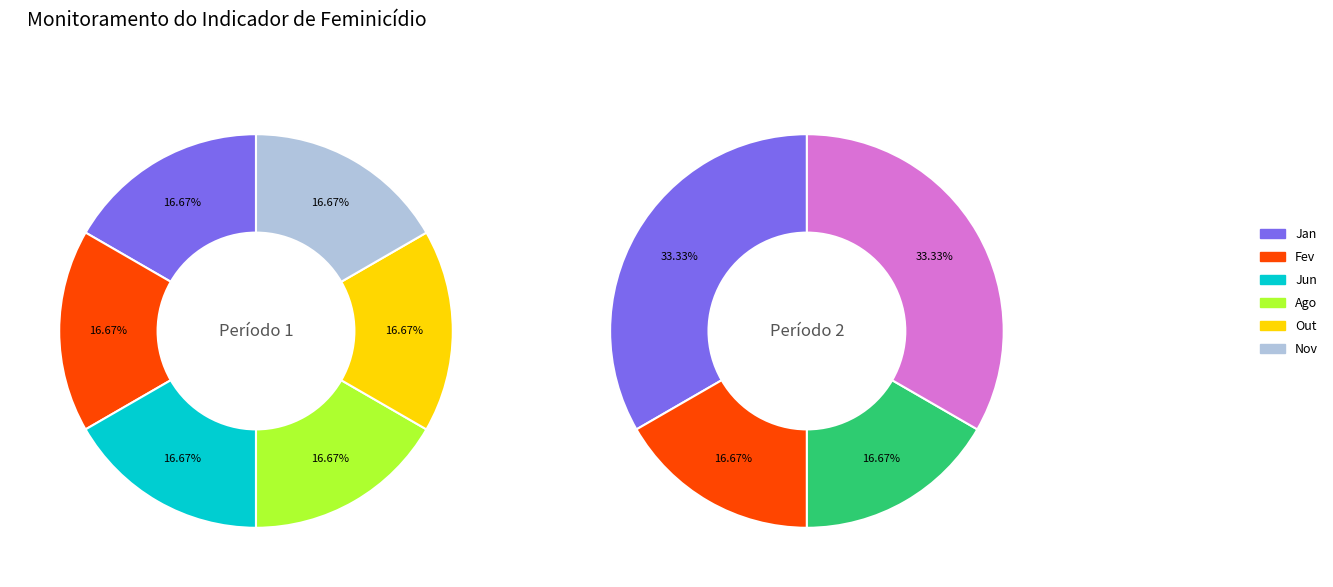

The 5 slice represents 0% of the pie. True or false?

True